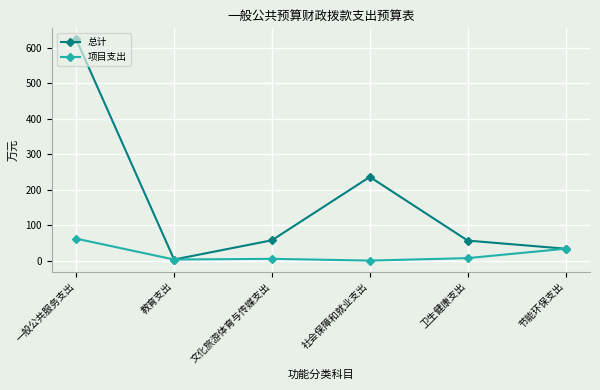

At which category does 项目支出 reach its first local peak?

文化旅游体育与传媒支出